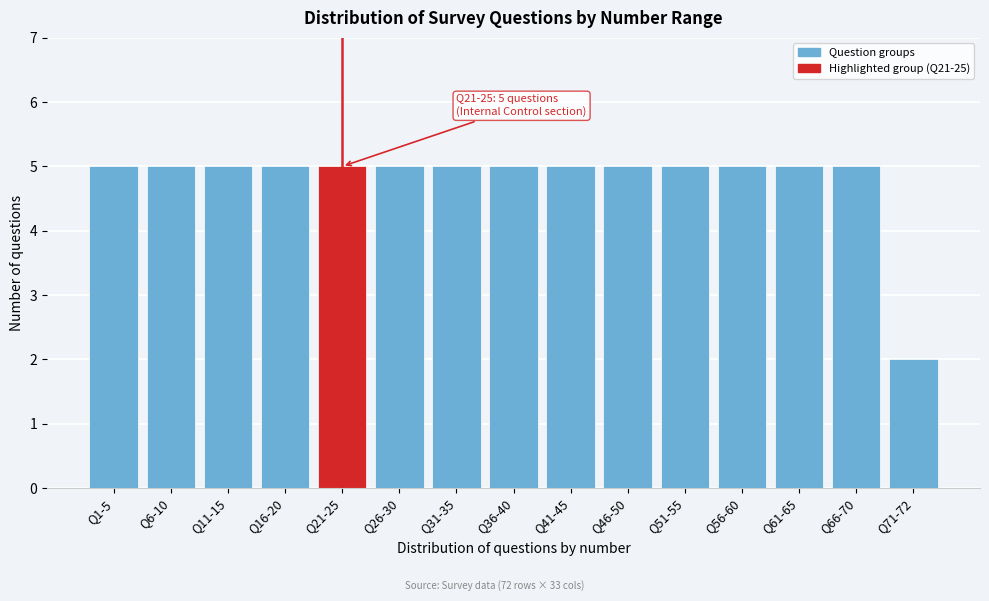

Reading right to left, transcribe all the data shown in this chart.

Q71-72=2	Q66-70=5	Q61-65=5	Q56-60=5	Q51-55=5	Q46-50=5	Q41-45=5	Q36-40=5	Q31-35=5	Q26-30=5	Q21-25=5	Q16-20=5	Q11-15=5	Q6-10=5	Q1-5=5